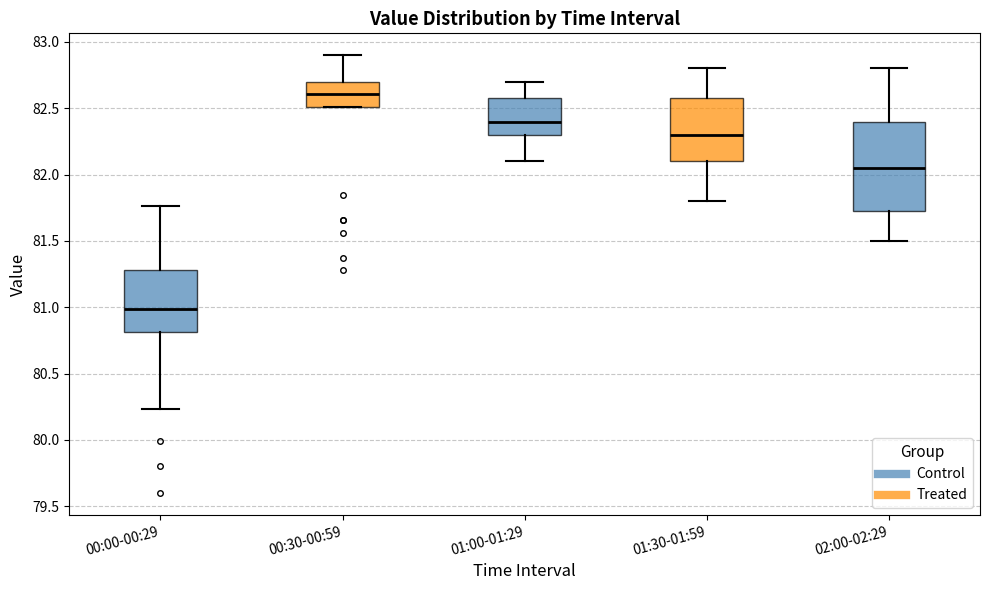

Reading left to right, read every box against the y-axis: the position of its median line, the range the box covers, and the ends of its whiskers. The values are not printed on the chart, so give them approximately, as read against the axis.

00:00-00:29: median 81.00, box 80.80 to 81.30, whiskers 80.25 to 81.75
00:30-00:59: median 82.60, box 82.50 to 82.70, whiskers 82.50 to 82.90
01:00-01:29: median 82.40, box 82.30 to 82.60, whiskers 82.10 to 82.70
01:30-01:59: median 82.30, box 82.10 to 82.60, whiskers 81.80 to 82.80
02:00-02:29: median 82.05, box 81.75 to 82.40, whiskers 81.50 to 82.80